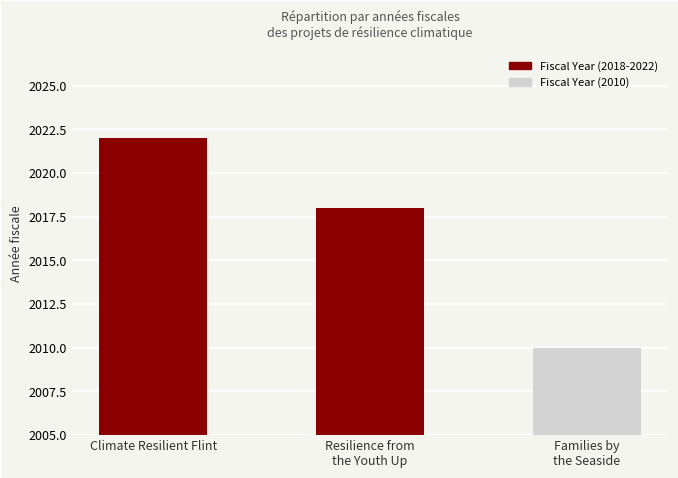

The chart shows a value of 2022 at Climate Resilient Flint. True or false?

True